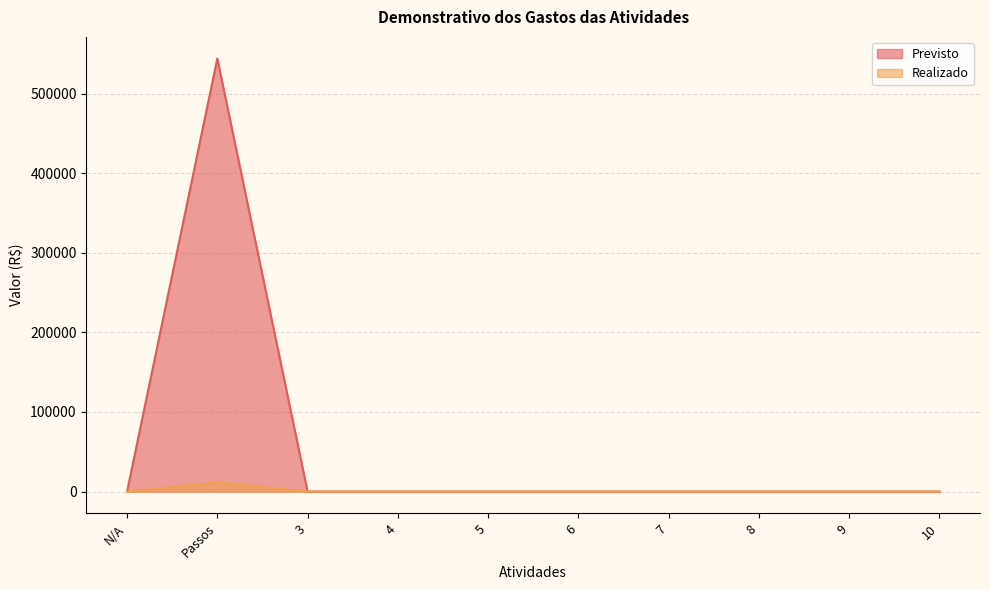

Between 4 and 5, which series saw the biggest shift?

Previsto